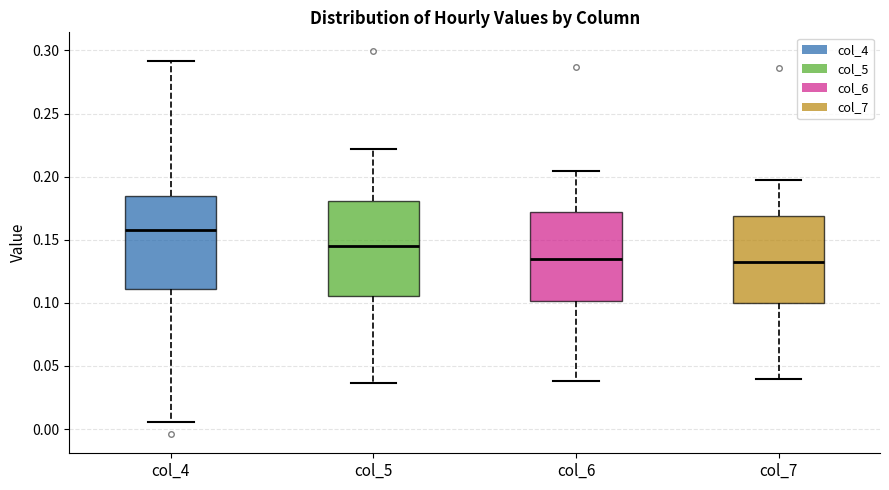

Where is the lower edge of the box for col_6 on the y-axis? The values are not printed on the chart, so give them approximately, as read against the axis.

0.100